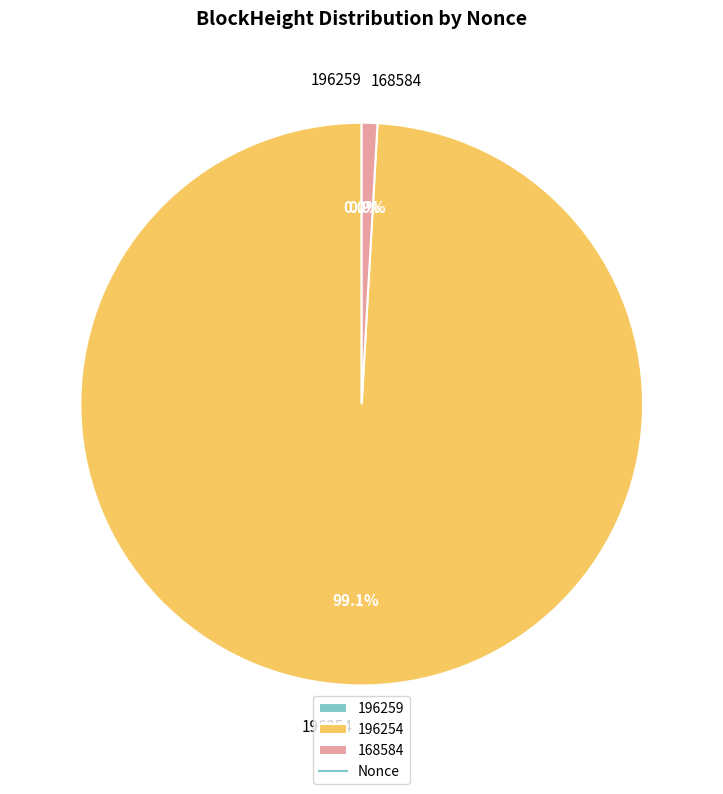

Is 168584 the majority of the pie?

No